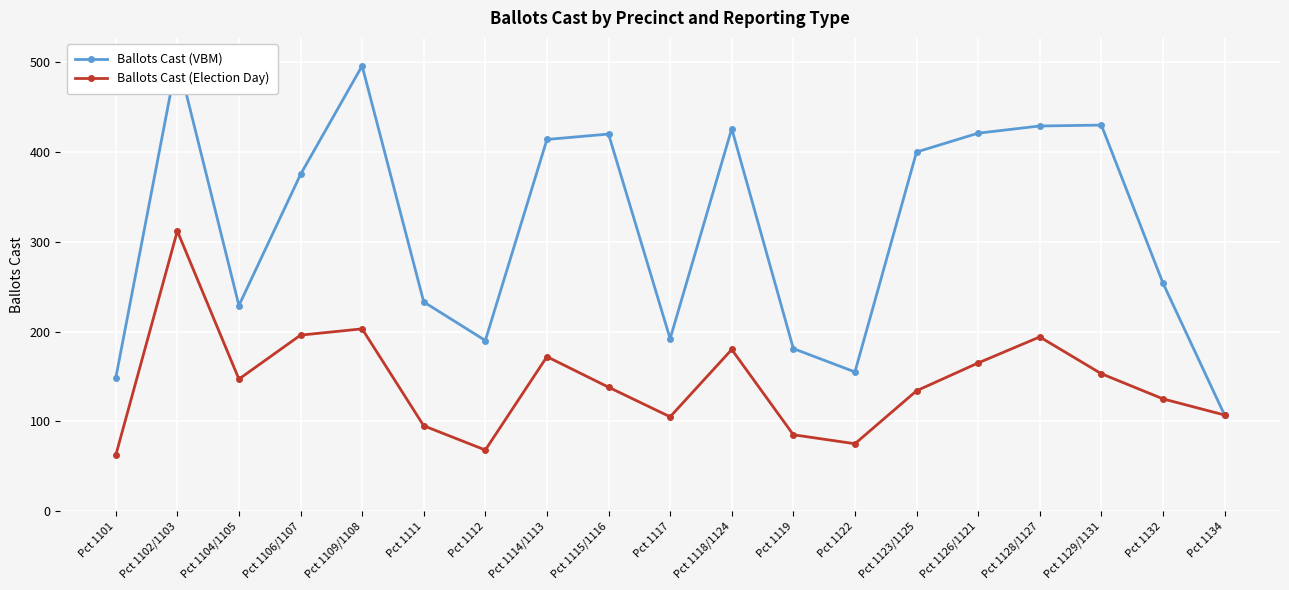

True or false: Ballots Cast (Election Day) has more than 0 points higher than both neighbors.

True